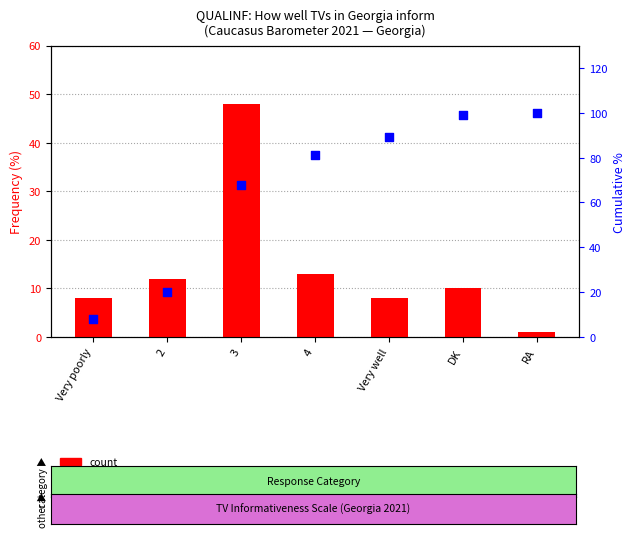

Which series has the largest total across all categories?

cumulative %